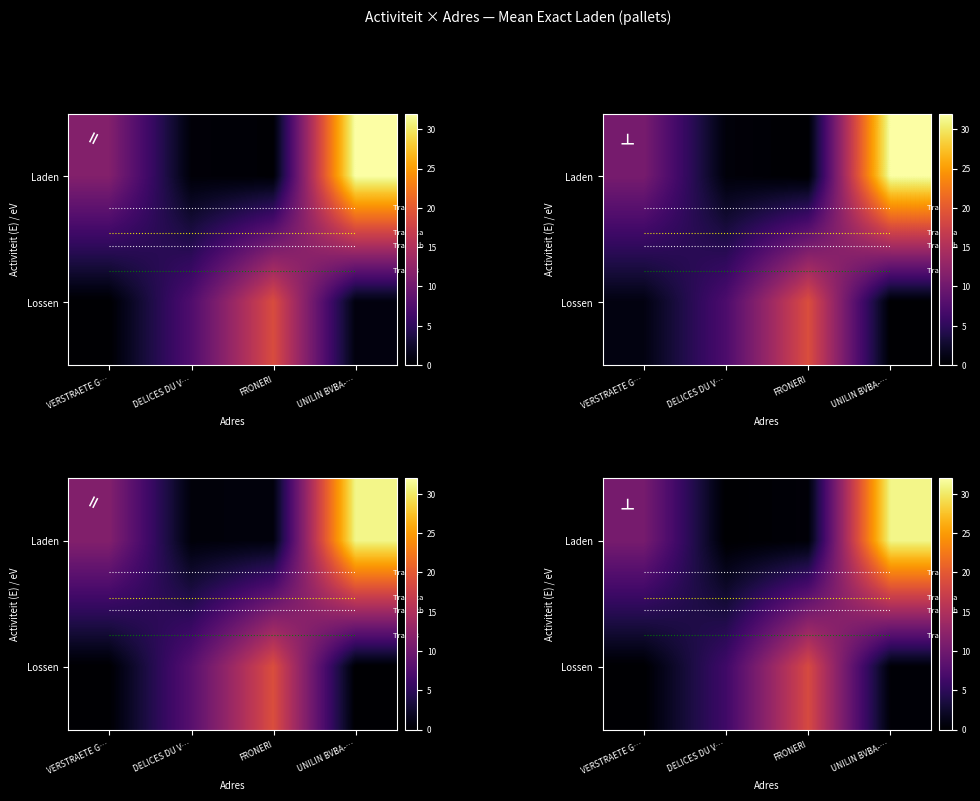

How many data points are less than 8?

2